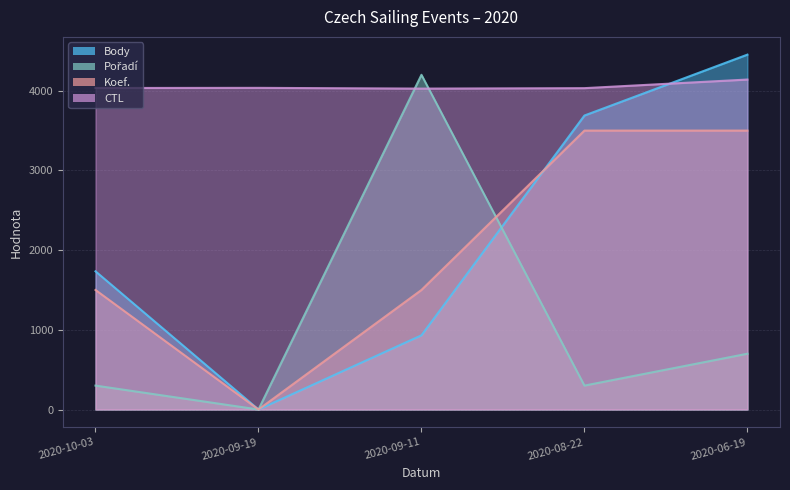

What is the sum of all CTL values?

20270.0